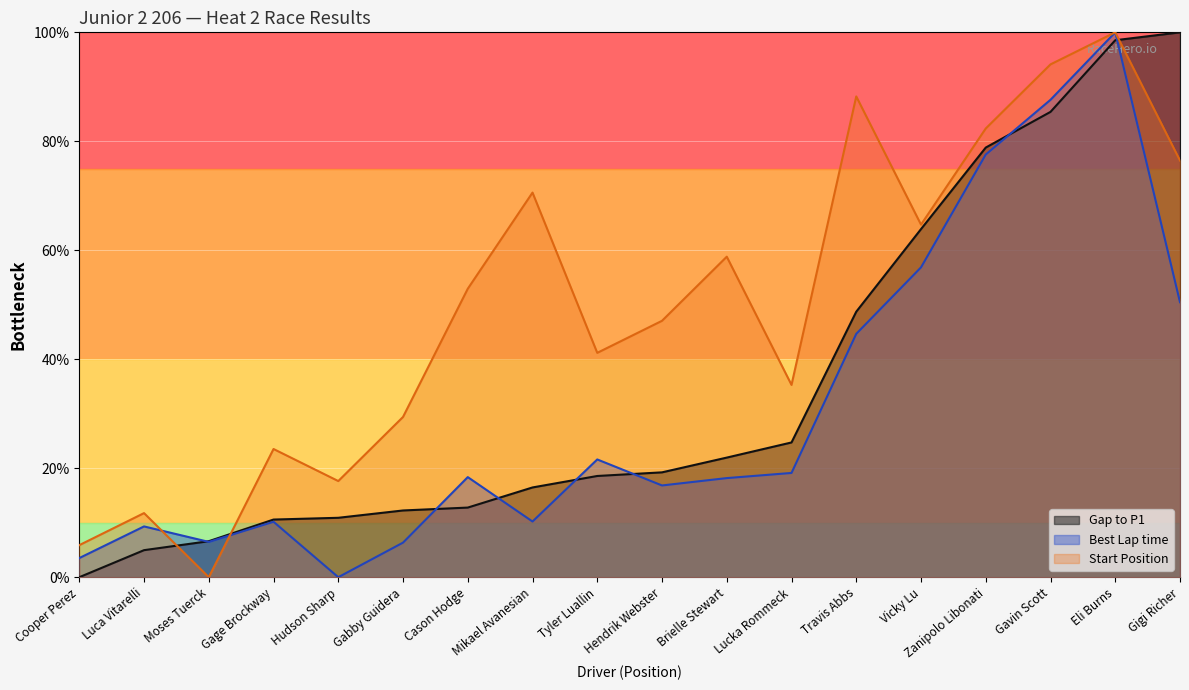

Reading left to right, list all the values displayed in this chart.

Gap to P1: 0.0	5.0	6.6	10.6	10.9	12.2	12.8	16.5	18.6	19.2	22.0	24.7	48.7	63.9	78.9	85.4	98.6	100.0
Best Lap time: 3.5	9.3	6.5	10.2	0.0	6.3	18.4	10.2	21.6	16.8	18.2	19.1	44.7	56.9	77.6	87.6	100.0	50.5
StartPos: 5.9	11.8	0.0	23.5	17.6	29.4	52.9	70.6	41.2	47.1	58.8	35.3	88.2	64.7	82.4	94.1	100.0	76.5